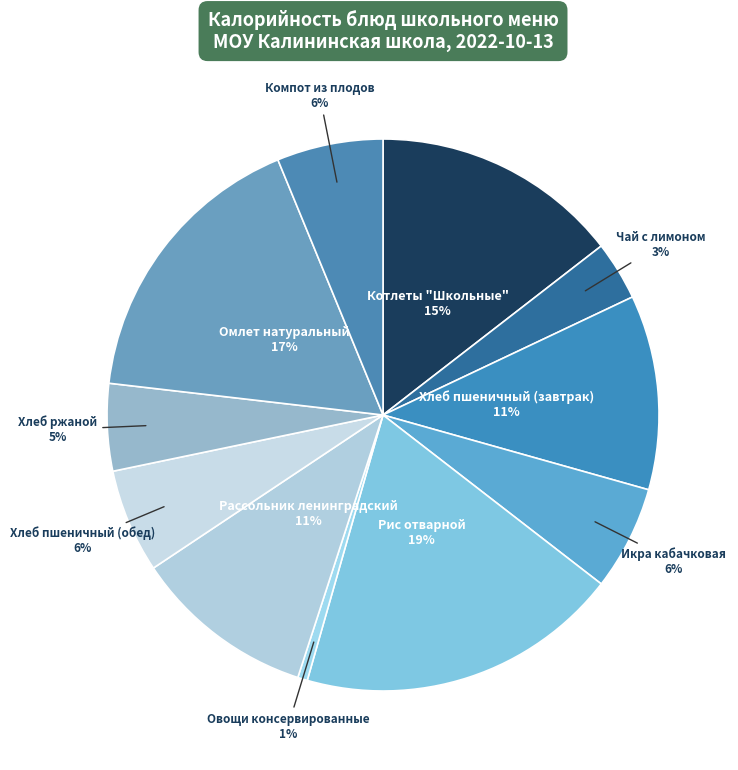

How many segments does this pie chart have?

11